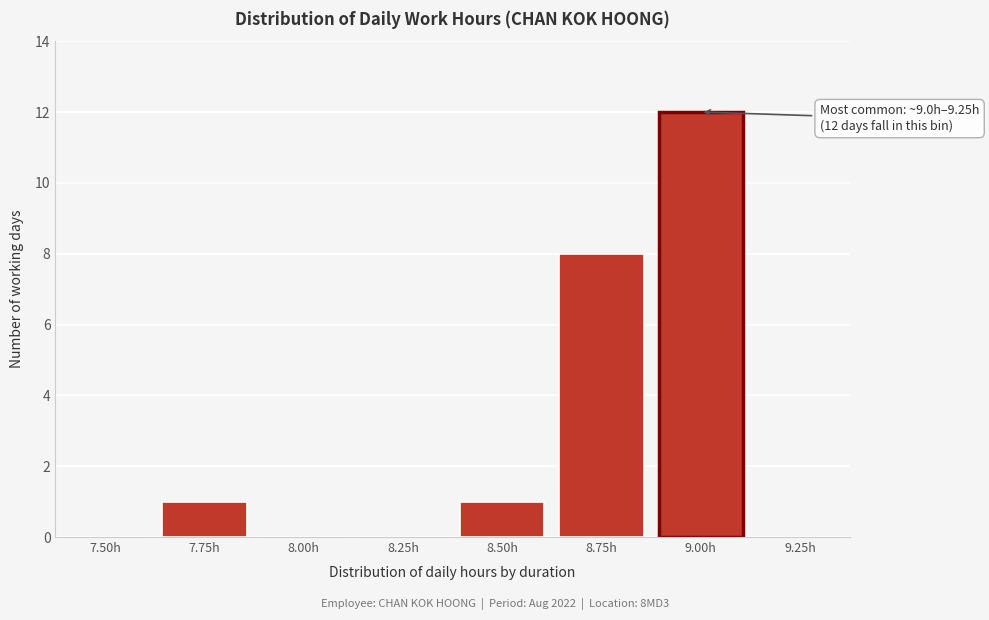

Reading right to left, extract all data points from this chart.

9.25h=0	9.00h=12	8.75h=8	8.50h=1	8.25h=0	8.00h=0	7.75h=1	7.50h=0